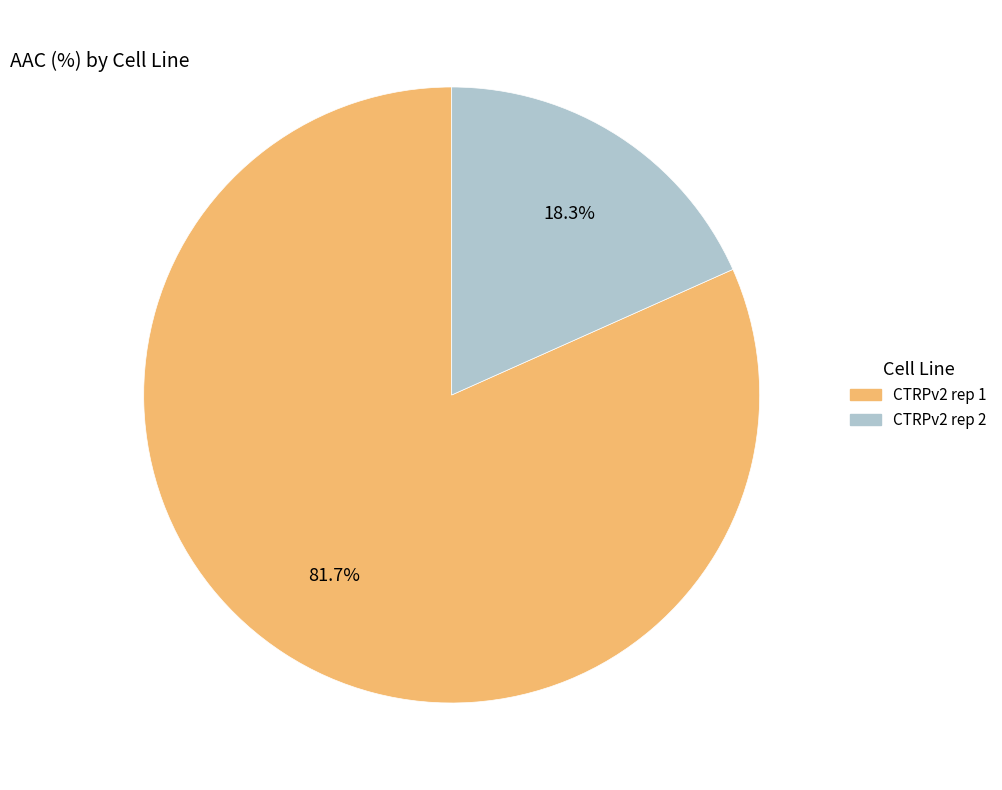

What percentage is the CTRPv2 rep 1 slice, to the nearest percent?

82%